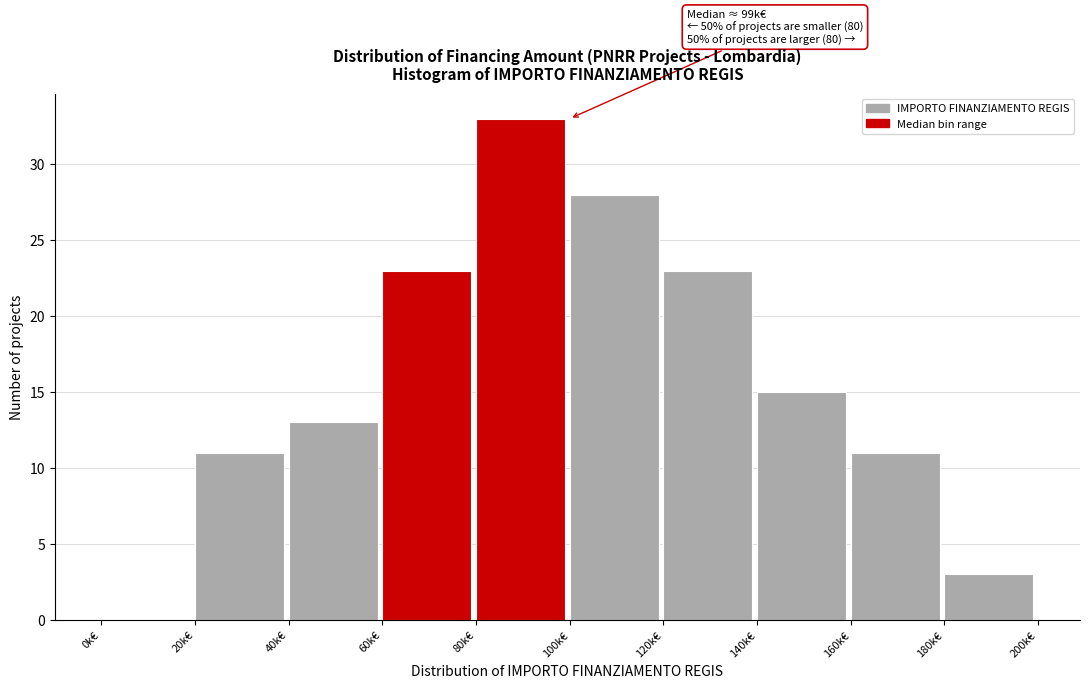

Reading left to right, list all the values displayed in this chart.

0k€=0	20k€=11	40k€=13	60k€=23	80k€=33	100k€=28	120k€=23	140k€=15	160k€=11	180k€=3